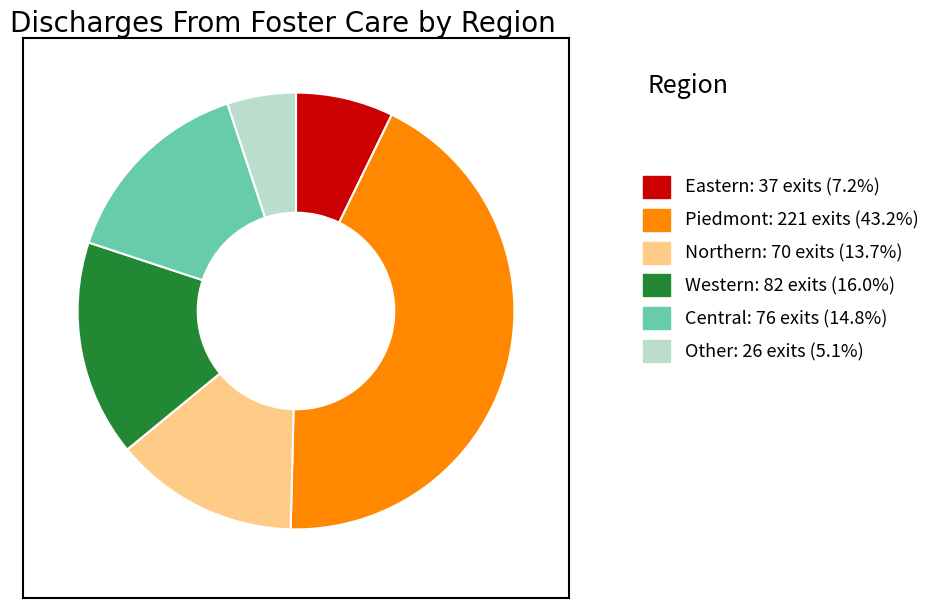

How many slices are in this pie chart?

6